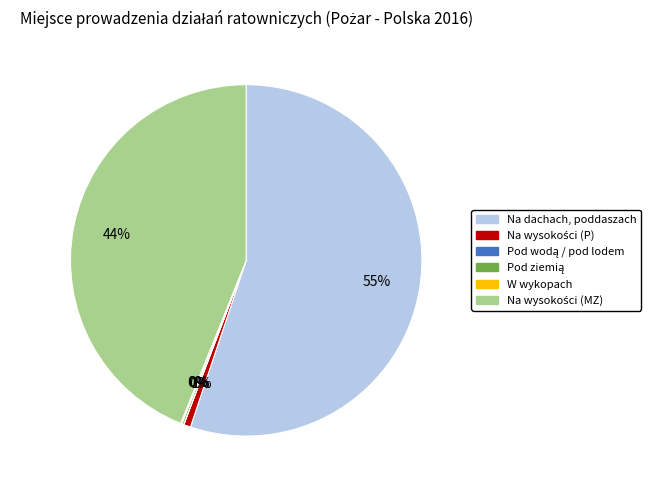

Does any single category account for the majority?

Yes